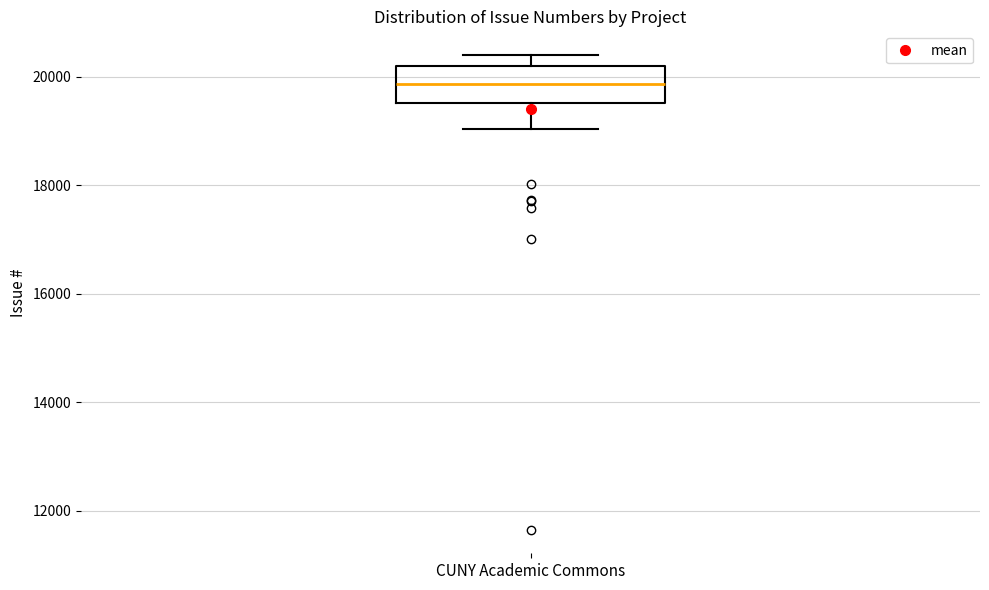

Where is the upper edge of the box for CUNY Academic Commons on the y-axis? The values are not printed on the chart, so give them approximately, as read against the axis.

20200